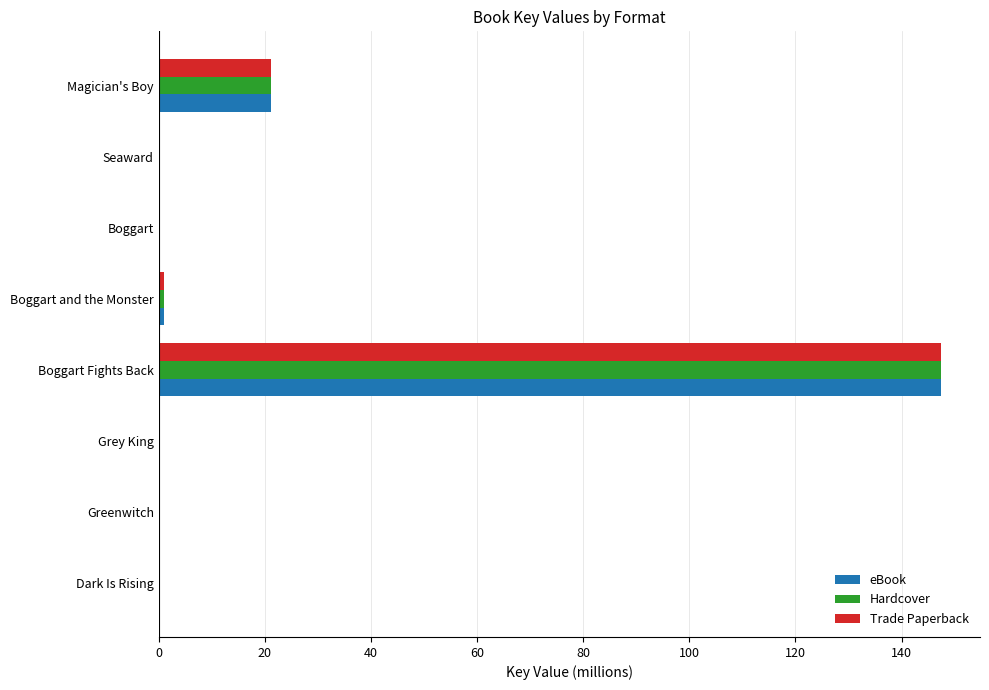

True or false: Hardcover has a value of 0.0 at Grey King.

True